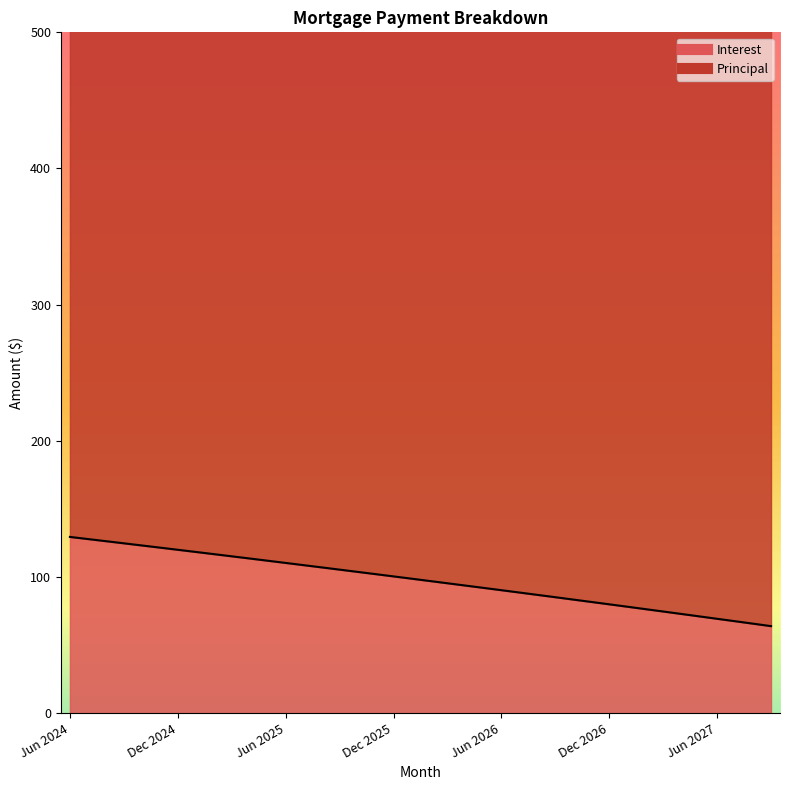

Is it true that the value at Oct 2025 is 103.8?

True